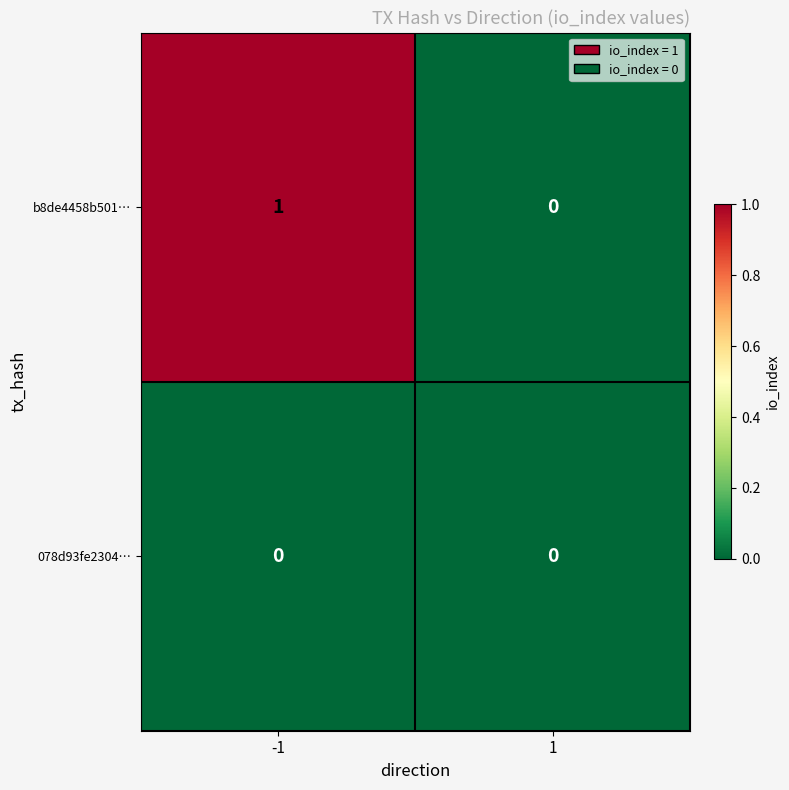

Is it true that b8de4458b501… equals -1 at 1?

False